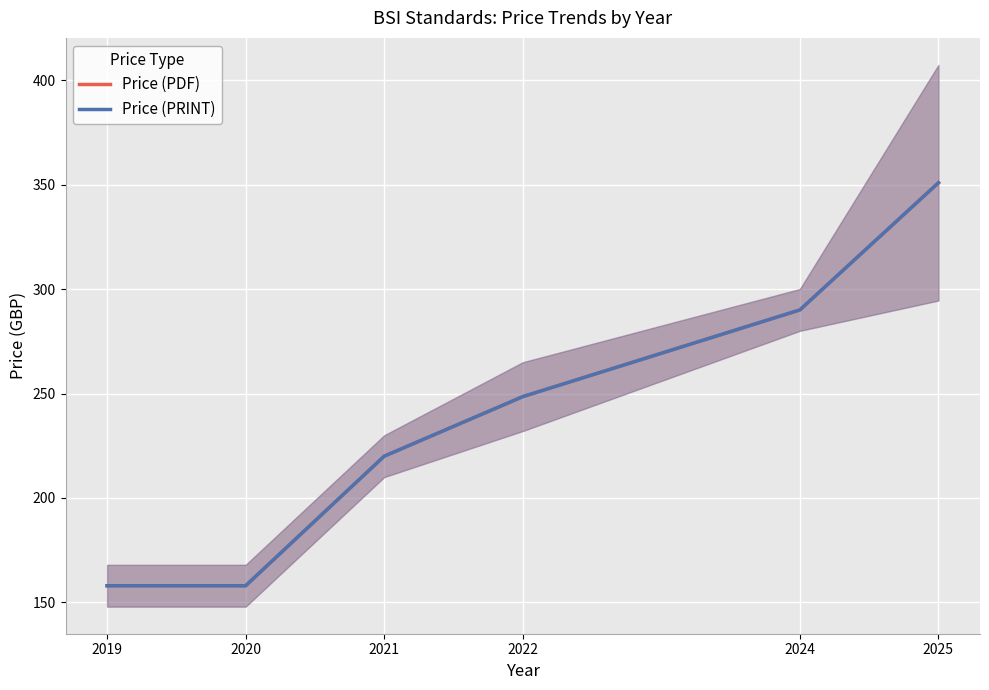

What are all the series names shown in the legend?

Price (PDF), Price (PRINT)